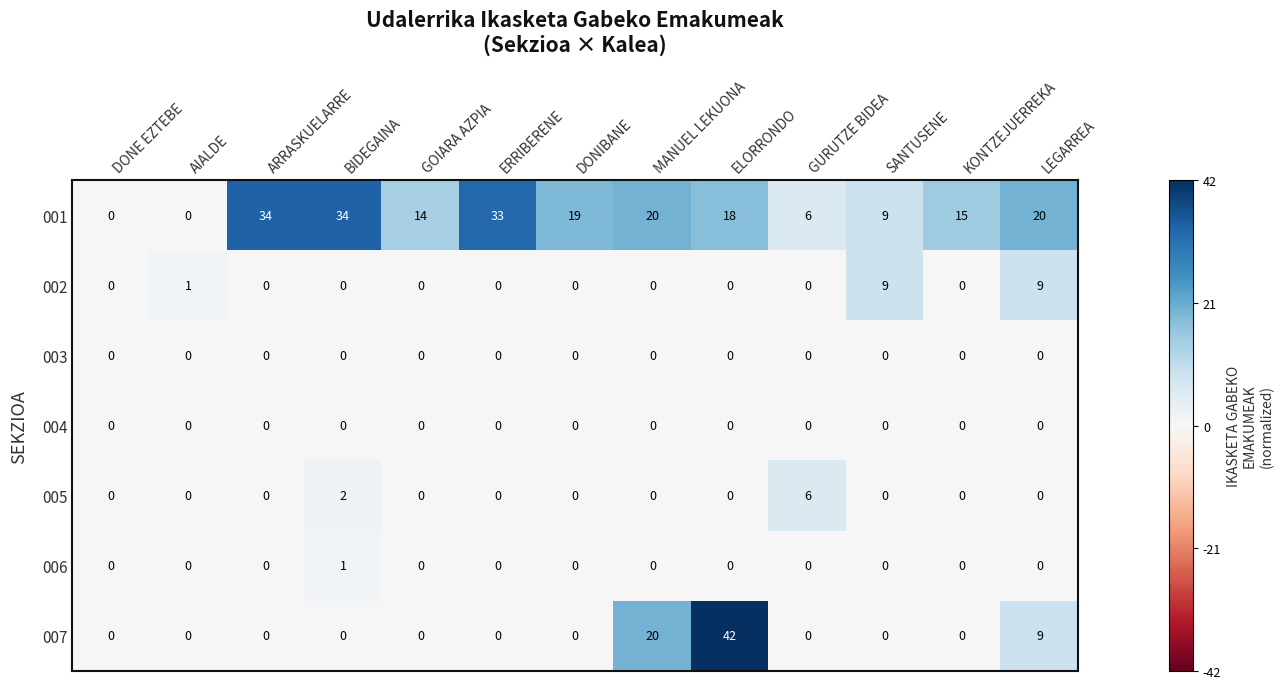

What is the total value across all series at SANTUSENE?

18